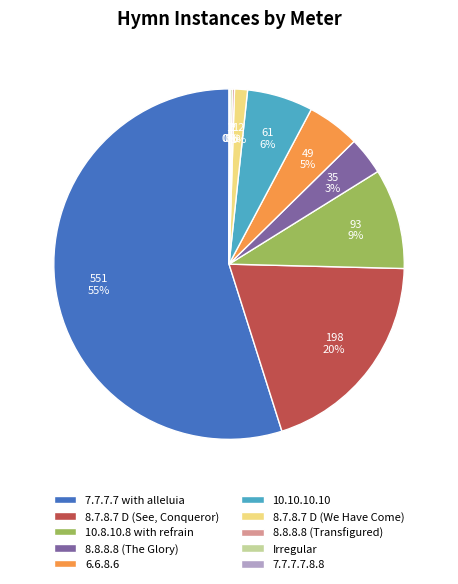

Does 7.7.7.7 with alleluia represent more than half of the total?

Yes